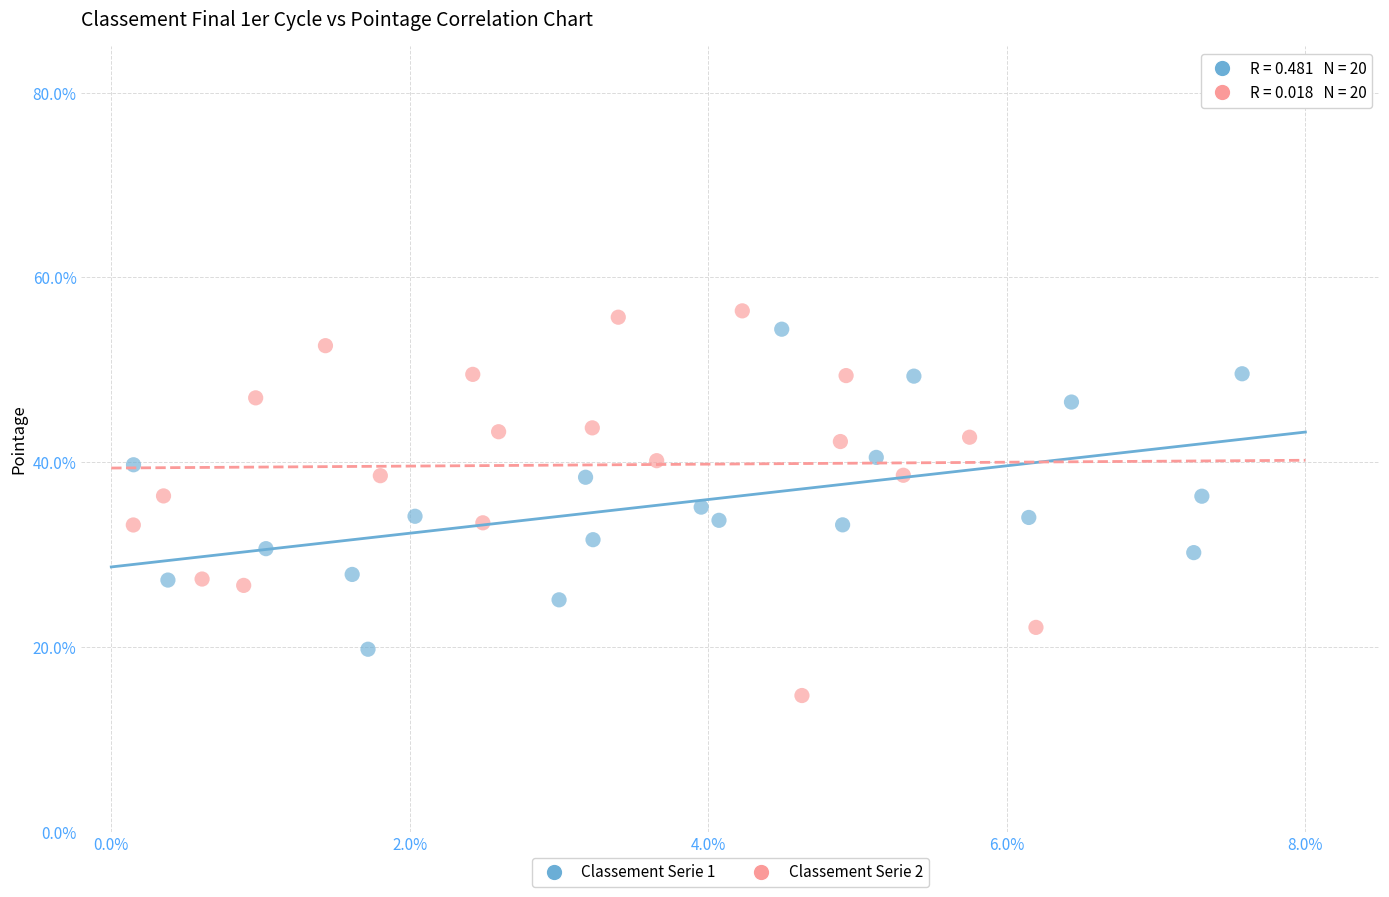

Which series has the largest Y range (max minus min)?

Classement Serie 2